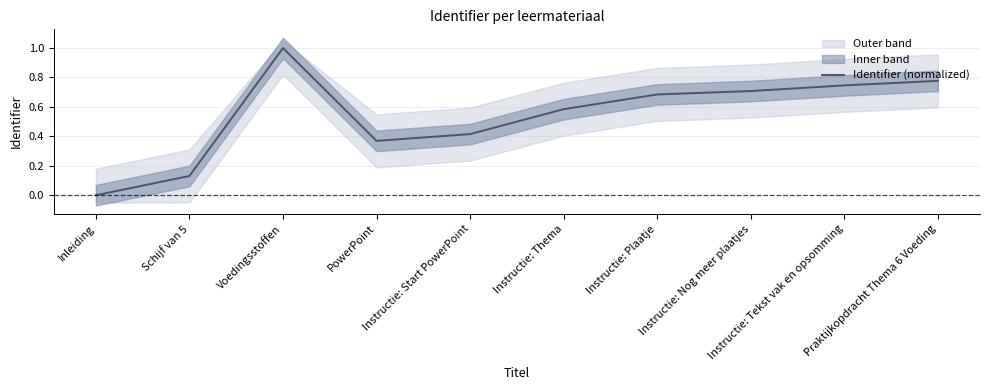

At which label is the value closest to 0?

Inleiding